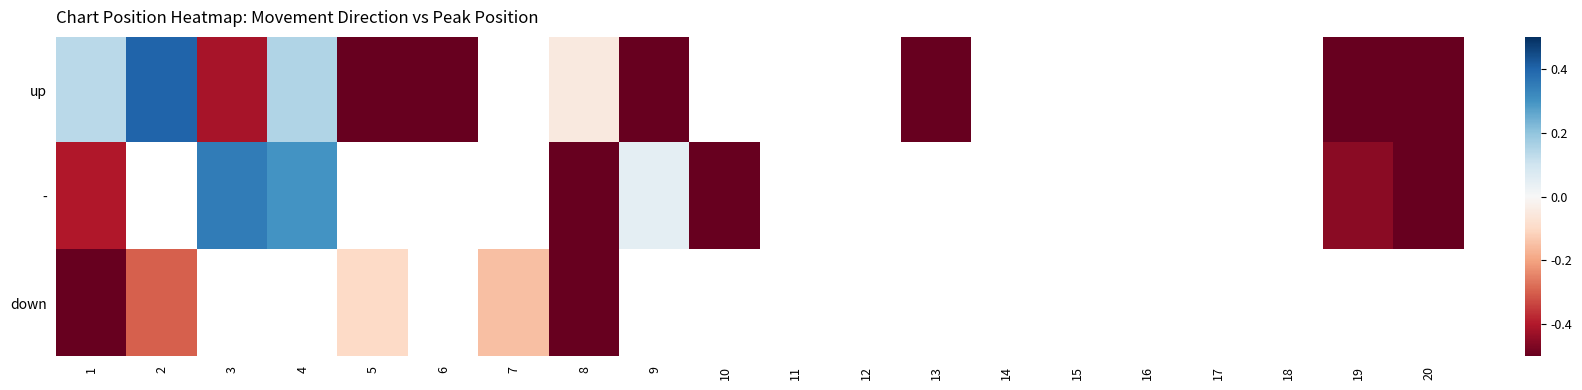

What is the minimum value for -?

-0.8